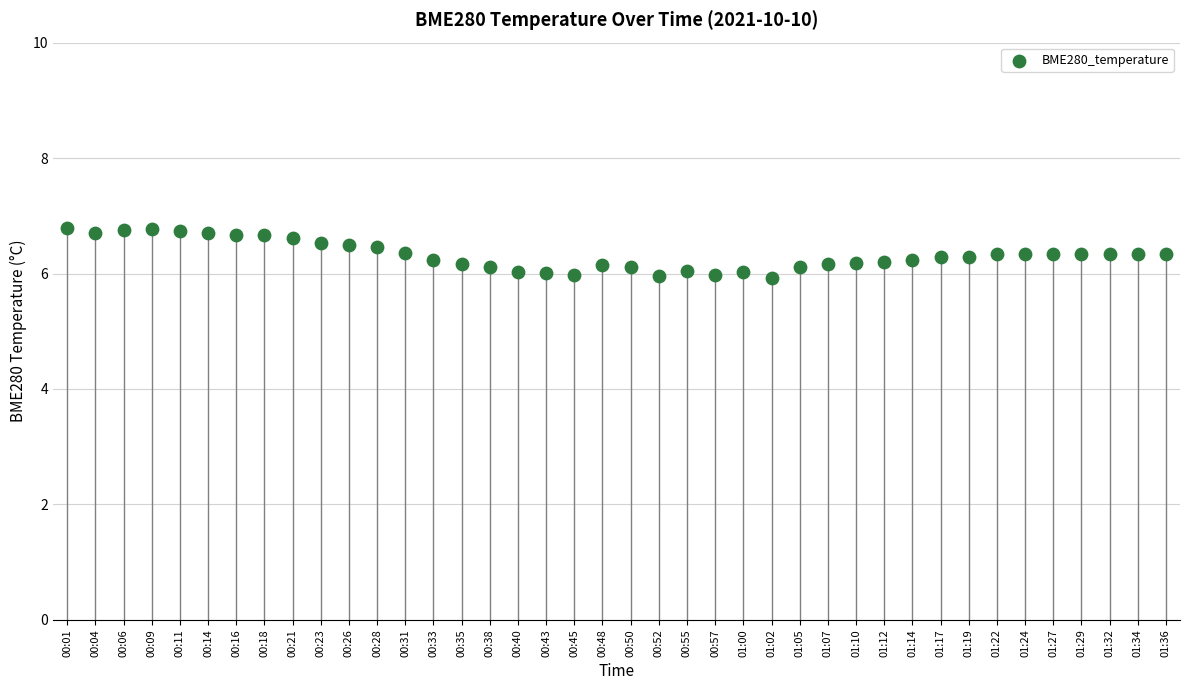

What is the range of Y values (max minus min)?

0.9